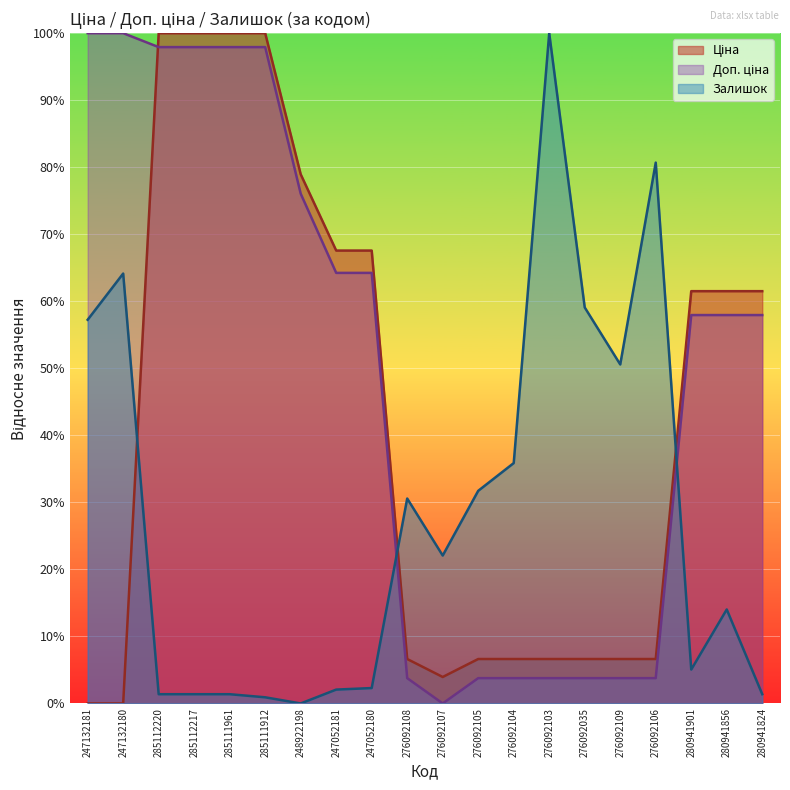

How many lines are shown in the chart?

3